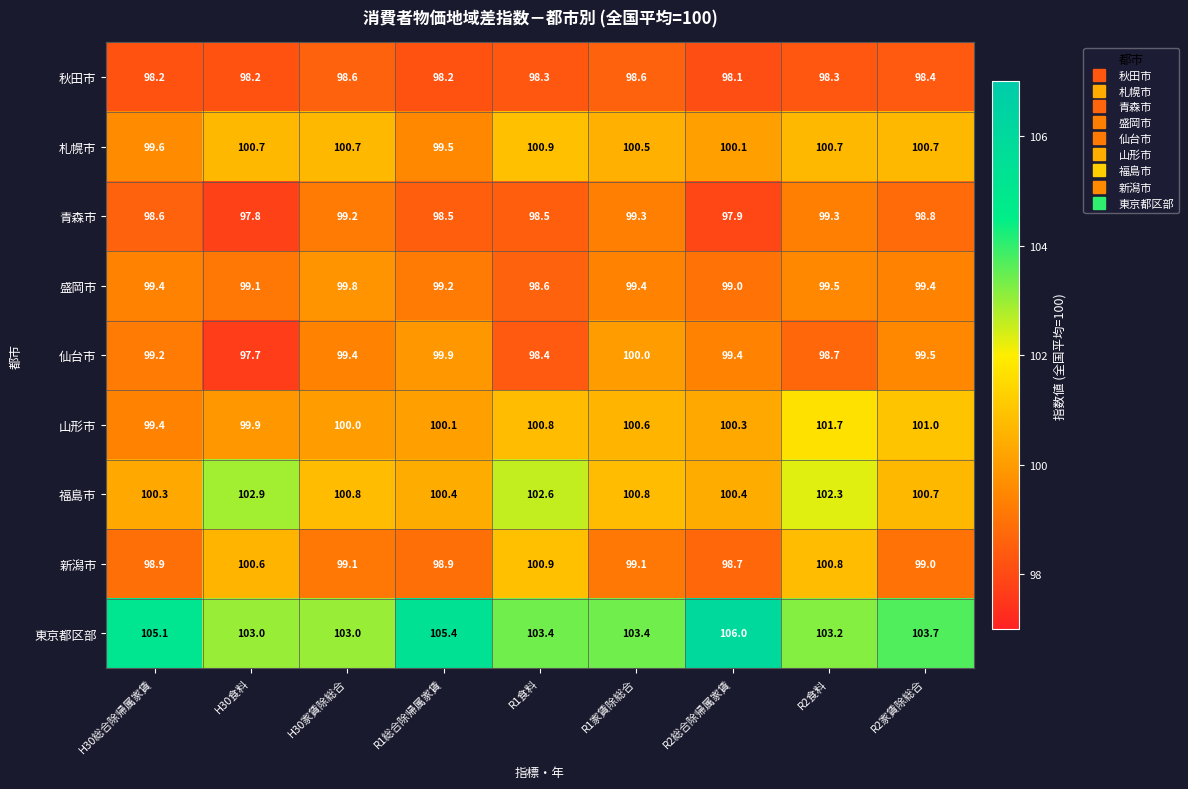

Read the 新潟市 value at R2家賃除総合.

99.0